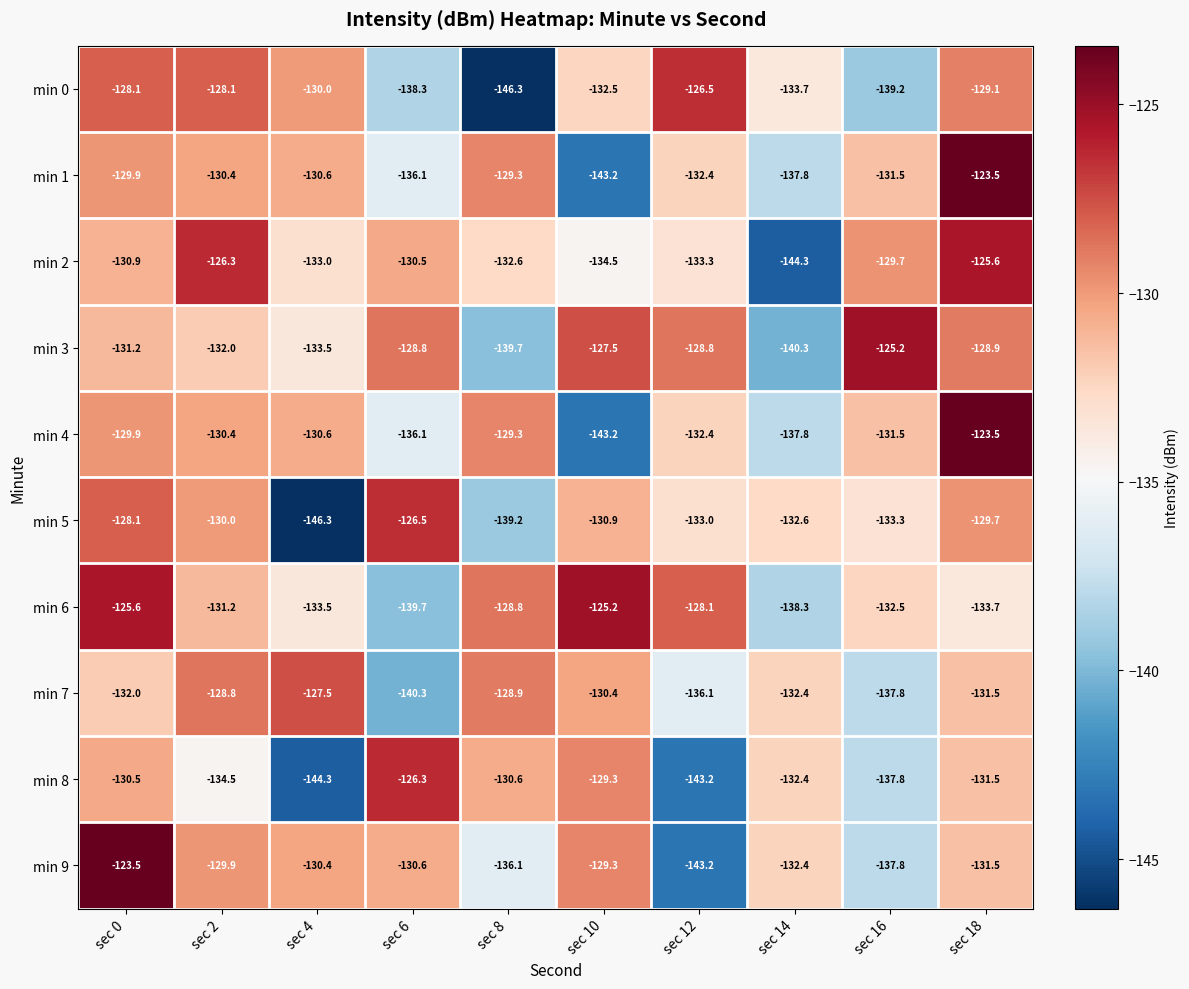

Rank the categories by min 4 value from lowest to highest.

sec 10, sec 14, sec 6, sec 12, sec 16, sec 4, sec 2, sec 0, sec 8, sec 18